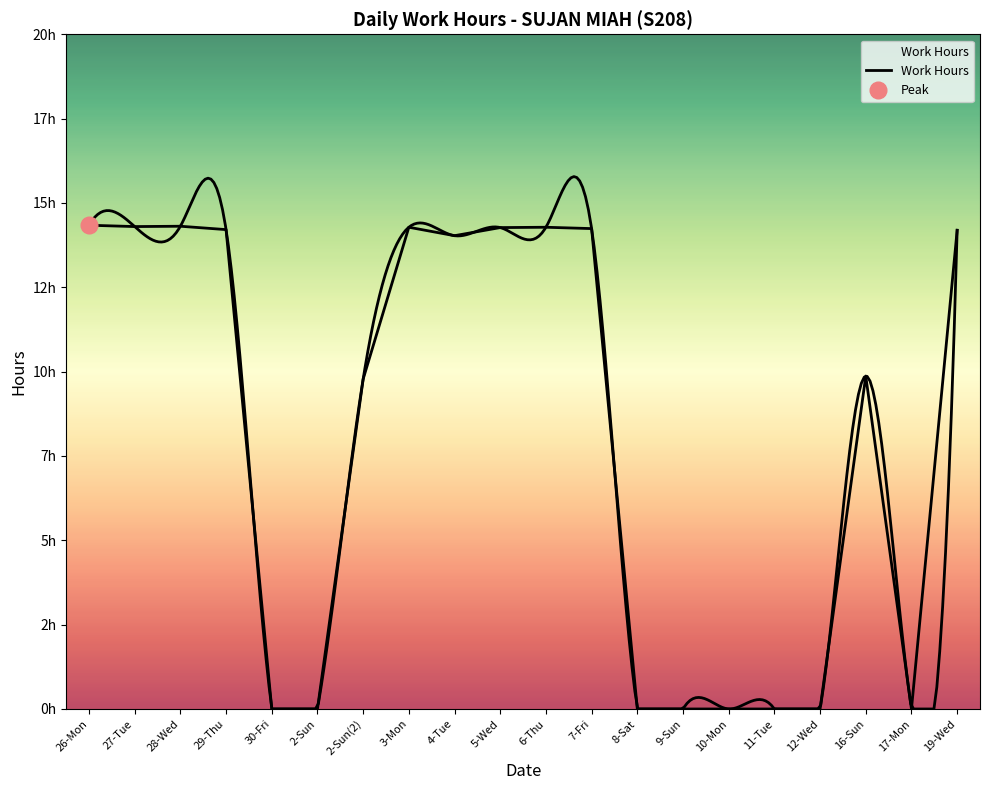

Approximately how many times larger is the value at 29-Thu compared to 4-Tue?

1.0